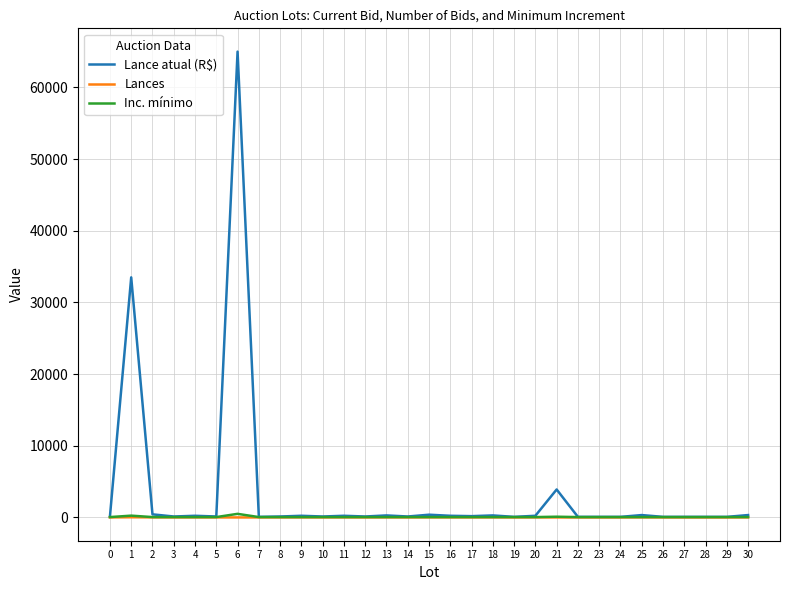

At which category is the sum across all series the highest?

6